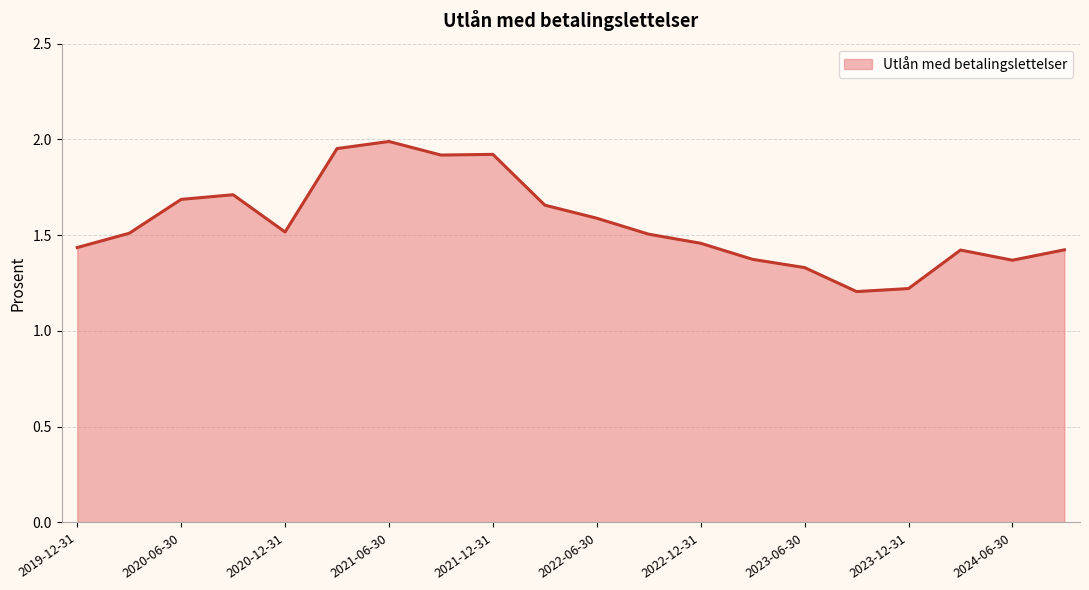

What is the difference between the maximum and minimum values?

0.8